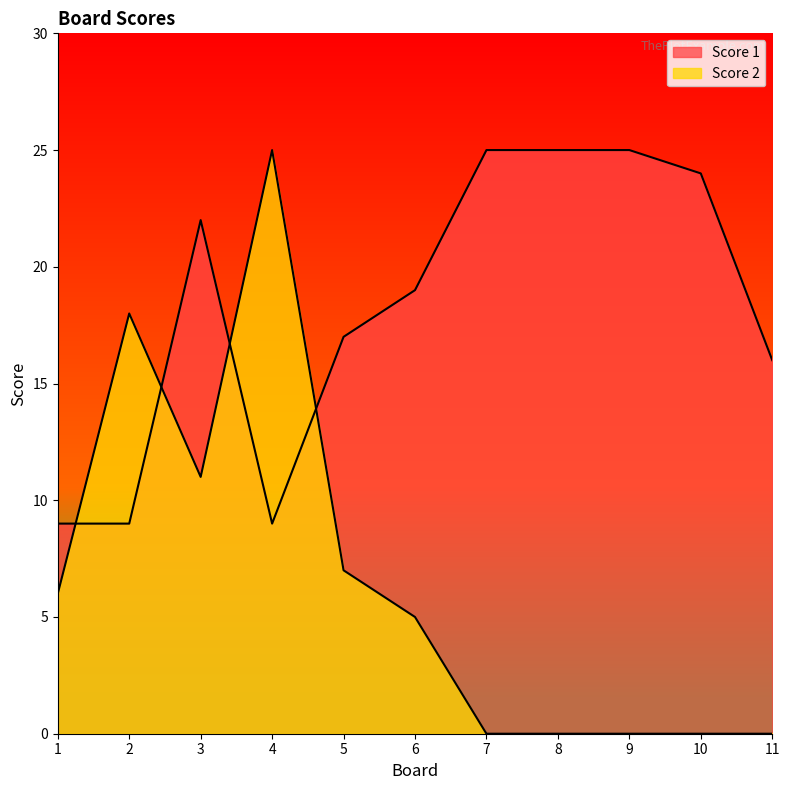

In Score 1, how many points are higher than both neighbors (excluding endpoints)?

1